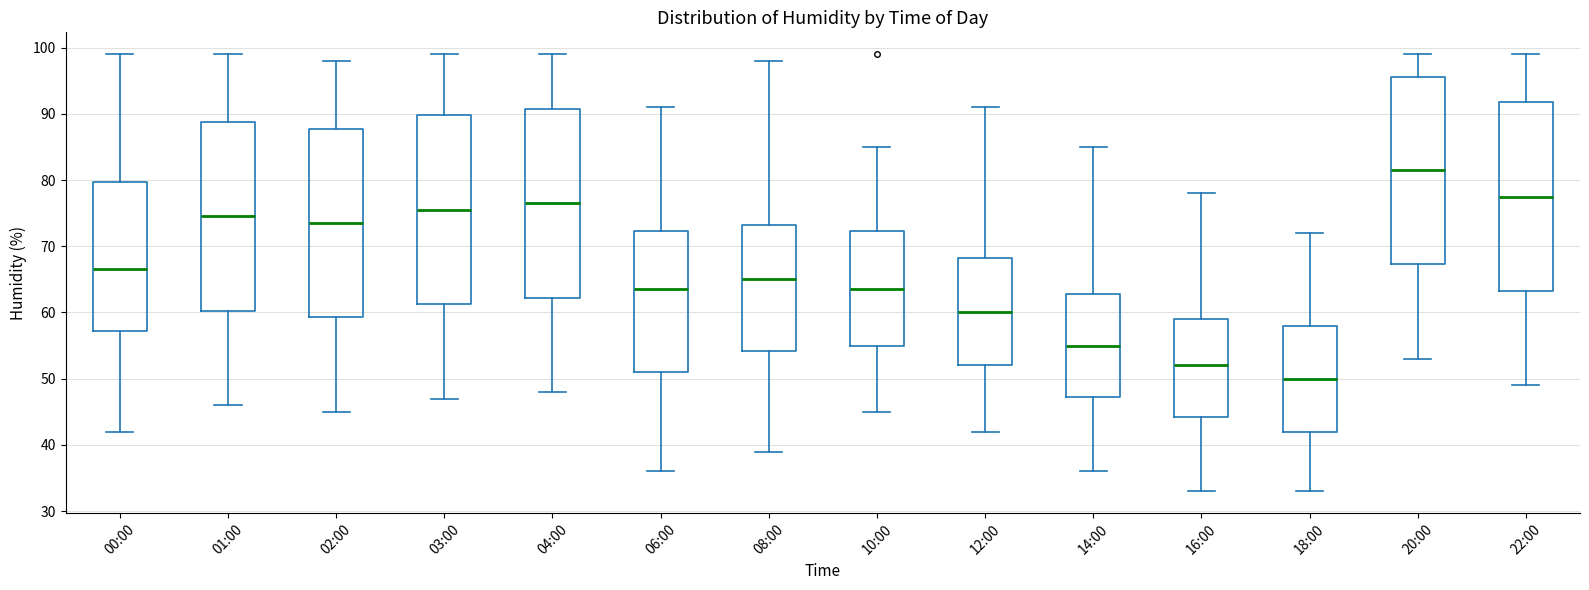

Which box's median line is the highest?

20:00